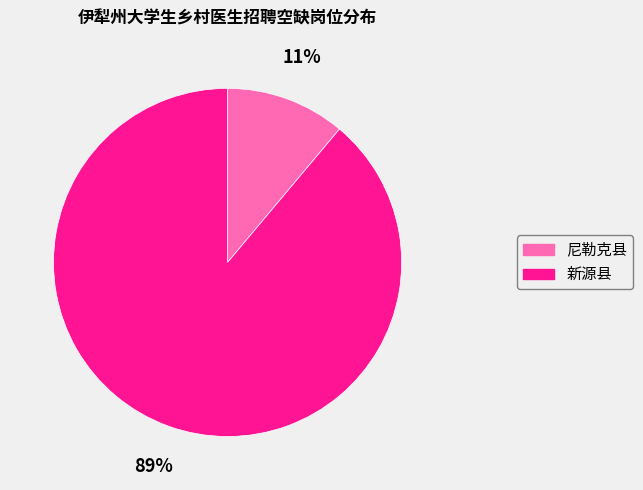

Between 尼勒克县 and 新源县, which is larger?

新源县